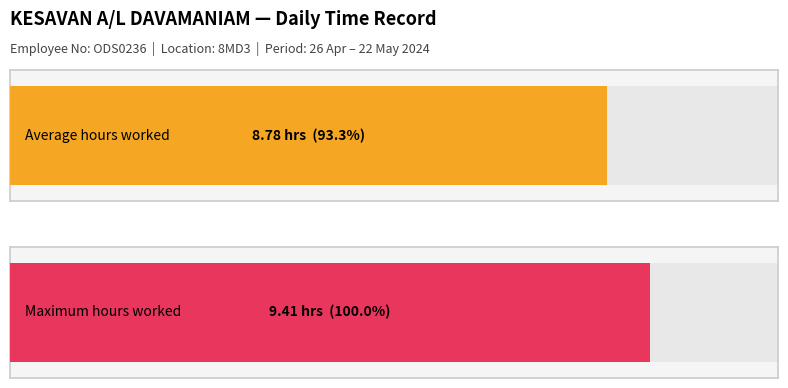

What is the maximum value shown in the chart?

9.4